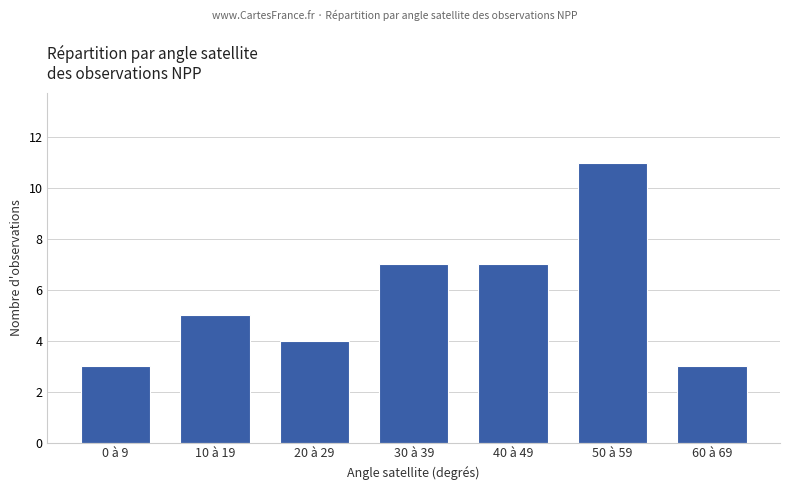

What is the difference between the maximum and minimum values?

8